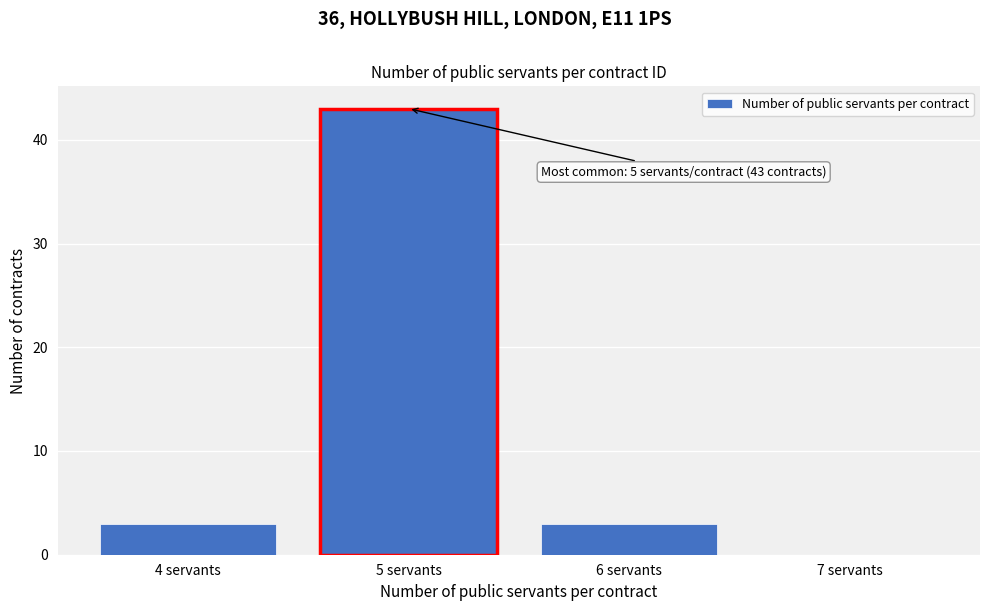

Over which range of the x-axis is the bar tallest?

4.5 to 5.5